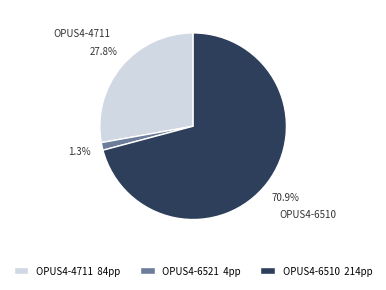

To the nearest percent, what percentage of the pie is OPUS4-6510?

71%